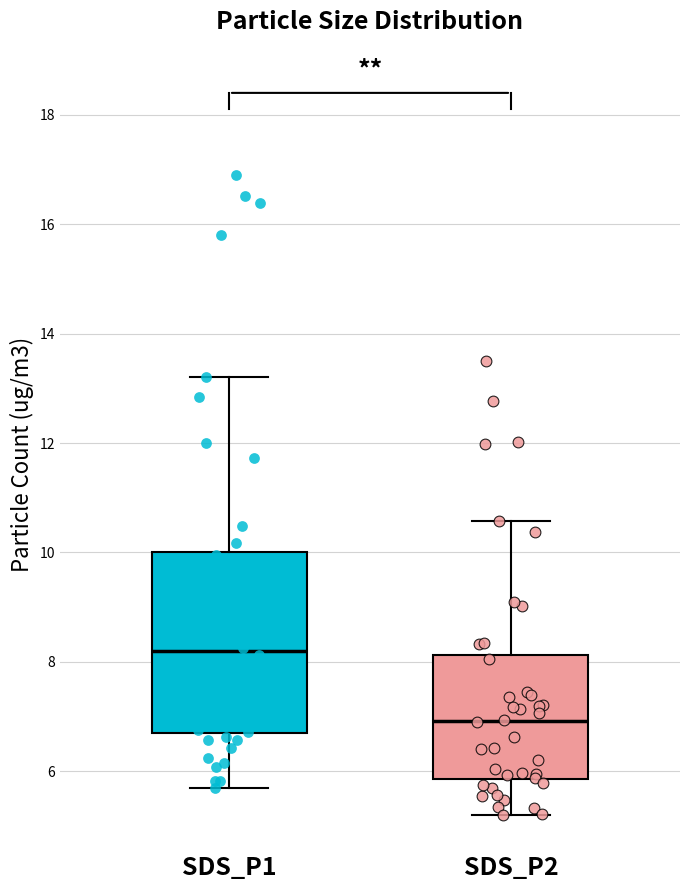

Reading left to right, read every box against the y-axis: the position of its median line, the range the box covers, and the ends of its whiskers. The values are not printed on the chart, so give them approximately, as read against the axis.

SDS_P1: median 8.2, box 6.6 to 10.0, whiskers 5.8 to 13.2
SDS_P2: median 7.0, box 5.8 to 8.2, whiskers 5.2 to 10.6